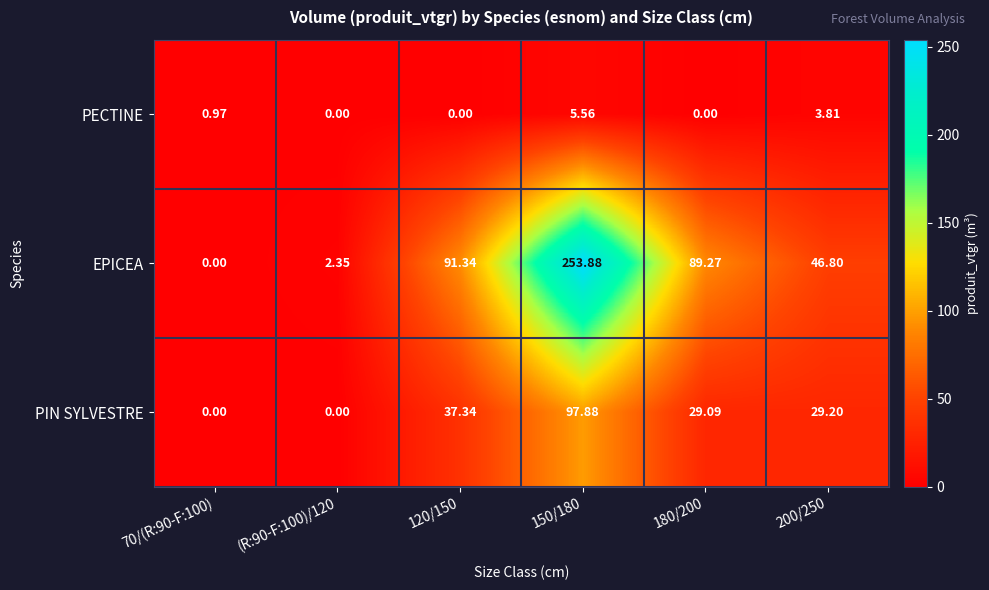

At which category is the sum across all series the highest?

150/180